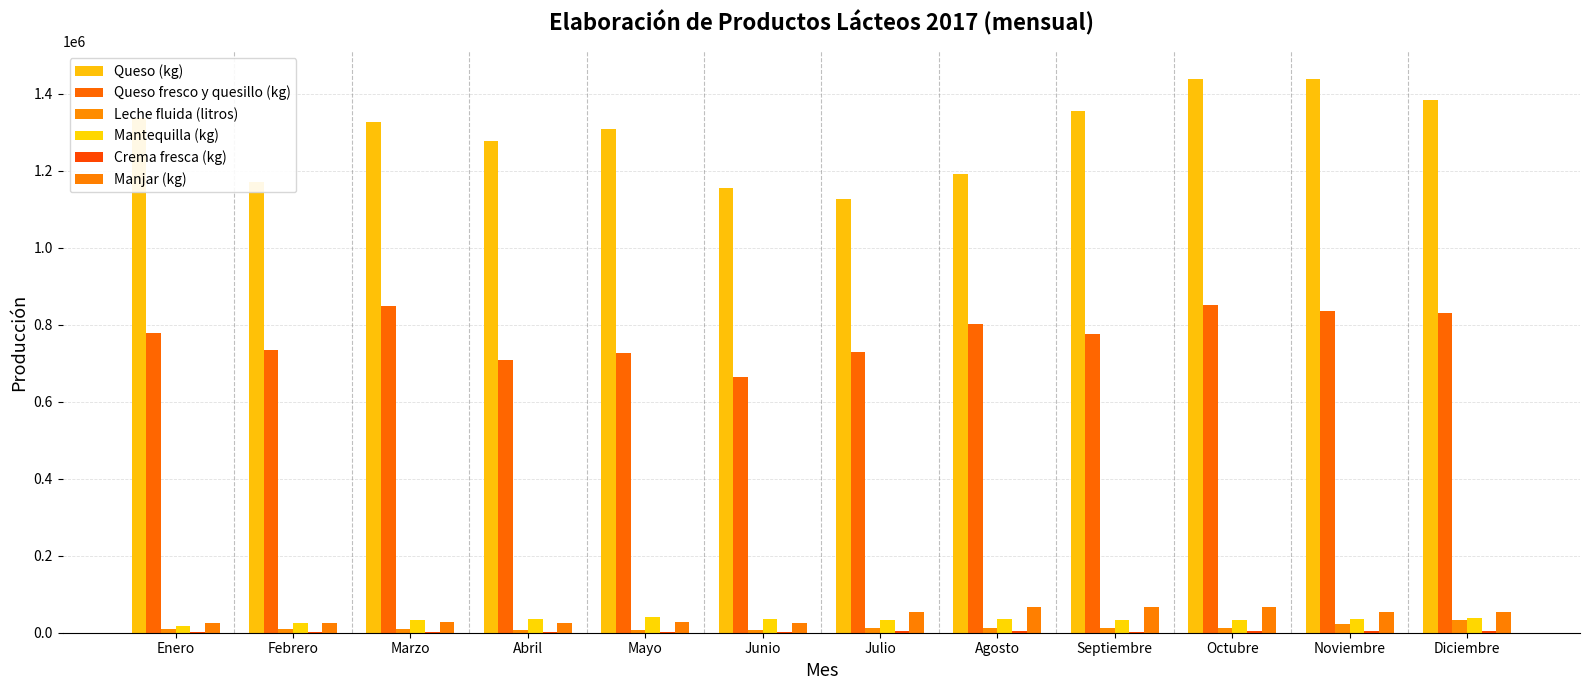

How many distinct data groups are displayed?

6